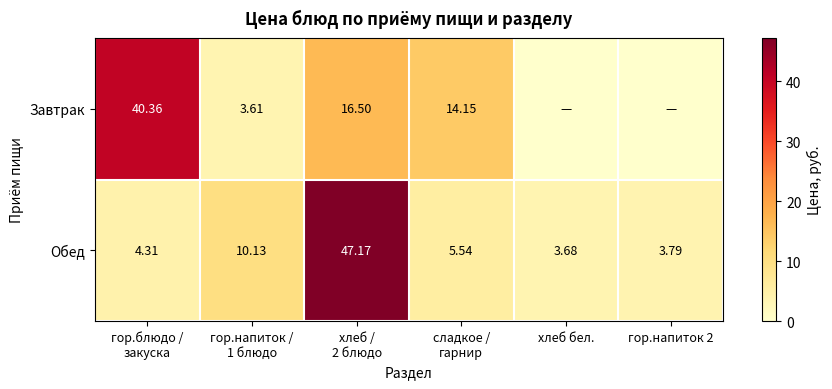

What is the difference between the maximum and minimum values in the Обед series?

43.5